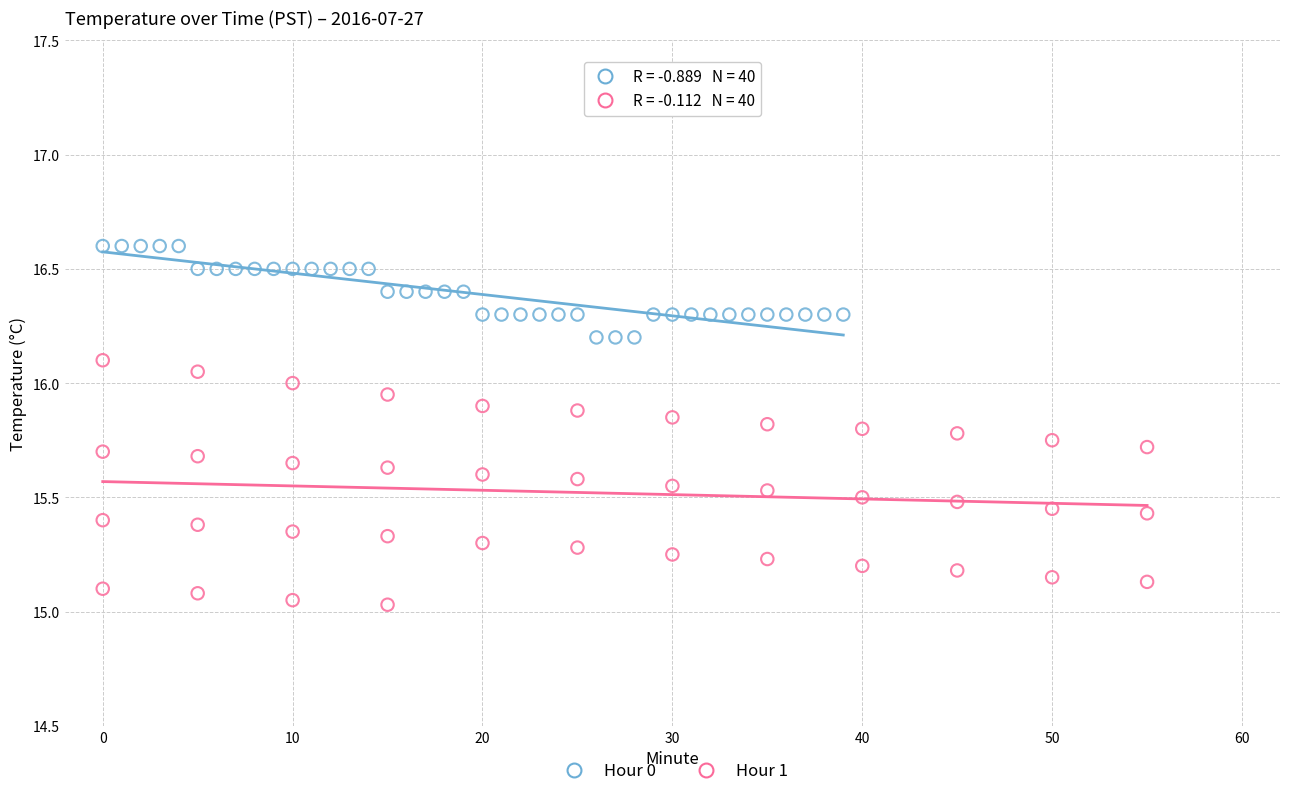

Which series contains the lowest Y value?

Hour 1